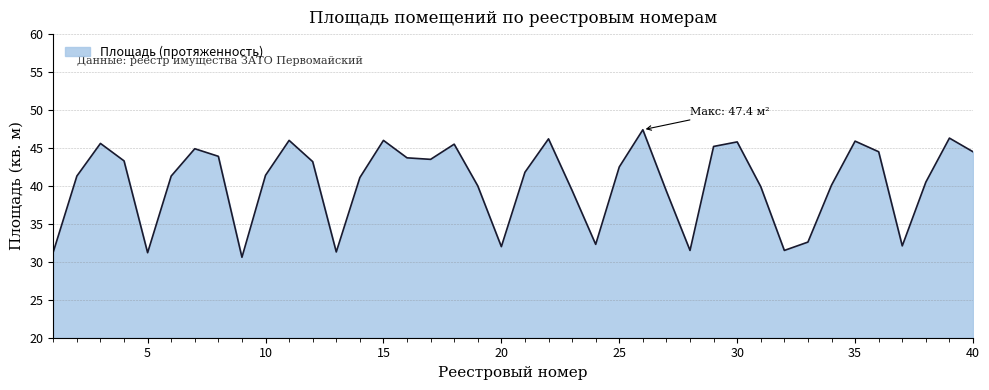

What is the minimum value shown in the chart?

30.6